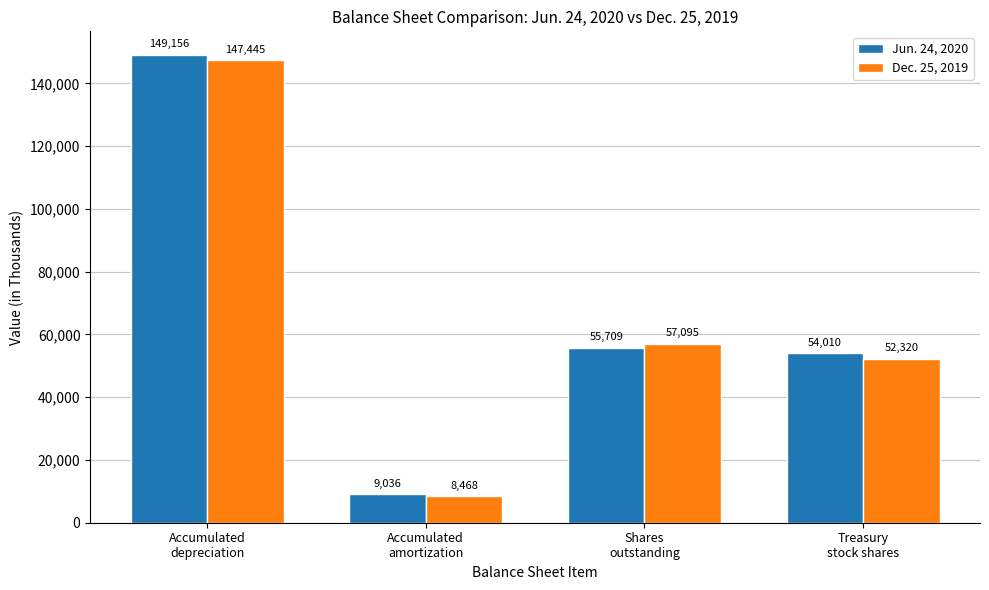

Reading left to right, list all the values displayed in this chart.

Jun. 24, 2020: 149156	9036	55709	54010
Dec. 25, 2019: 147445	8468	57095	52320